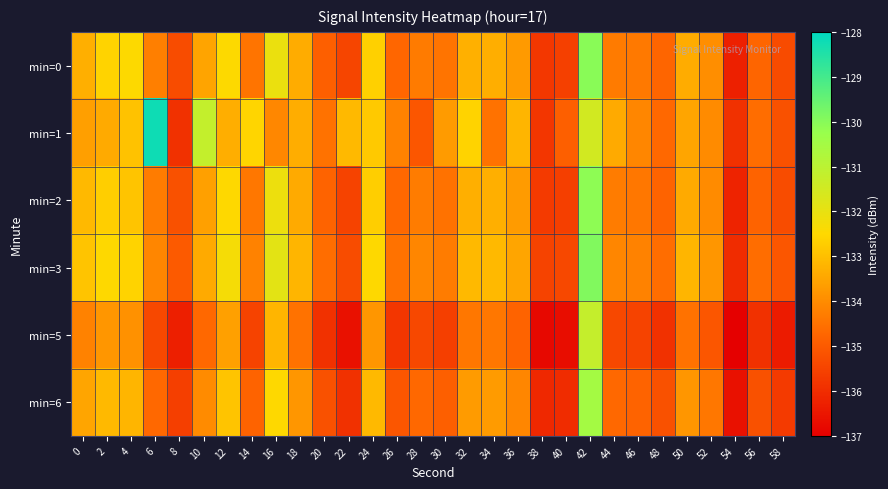

Reading right to left, transcribe all the data shown in this chart.

min=0: 58=-135.3	56=-134.8	54=-136.3	52=-134.0	50=-133.4	48=-134.8	46=-134.4	44=-134.3	42=-130.0	40=-135.6	38=-135.8	36=-133.7	34=-133.3	32=-133.3	30=-134.5	28=-134.3	26=-134.7	24=-132.7	22=-135.5	20=-134.9	18=-133.4	16=-132.1	14=-134.5	12=-132.5	10=-133.5	8=-135.3	6=-134.2	4=-132.5	2=-132.6	0=-133.3
min=1: 58=-135.2	56=-134.6	54=-135.9	52=-134.0	50=-133.5	48=-134.7	46=-134.1	44=-133.4	42=-131.5	40=-134.9	38=-135.8	36=-133.2	34=-134.5	32=-132.6	30=-133.7	28=-135.1	26=-134.2	24=-132.8	22=-133.1	20=-134.5	18=-133.3	16=-134.1	14=-132.6	12=-133.3	10=-131.2	8=-135.9	6=-128.2	4=-132.9	2=-133.4	0=-133.6
min=2: 58=-135.3	56=-134.8	54=-136.2	52=-134.0	50=-133.4	48=-134.8	46=-134.4	44=-134.3	42=-130.1	40=-135.6	38=-135.7	36=-133.7	34=-133.3	32=-133.3	30=-134.5	28=-134.3	26=-134.7	24=-132.7	22=-135.5	20=-134.8	18=-133.4	16=-132.1	14=-134.4	12=-132.5	10=-133.6	8=-135.2	6=-134.3	4=-132.9	2=-132.7	0=-133.1
min=3: 58=-135.1	56=-134.6	54=-136.0	52=-133.8	50=-133.2	48=-134.6	46=-134.2	44=-134.1	42=-129.9	40=-135.4	38=-135.5	36=-133.5	34=-133.1	32=-133.1	30=-134.3	28=-134.1	26=-134.5	24=-132.5	22=-135.3	20=-134.6	18=-133.2	16=-131.9	14=-134.2	12=-132.3	10=-133.4	8=-135.0	6=-134.1	4=-132.6	2=-132.5	0=-132.9
min=5: 58=-136.4	56=-135.9	54=-137.3	52=-135.1	50=-134.5	48=-135.9	46=-135.5	44=-135.4	42=-131.2	40=-136.7	38=-136.8	36=-134.8	34=-134.4	32=-134.4	30=-135.6	28=-135.4	26=-135.8	24=-133.8	22=-136.6	20=-135.9	18=-134.5	16=-133.2	14=-135.5	12=-133.6	10=-134.7	8=-136.3	6=-135.4	4=-133.9	2=-133.8	0=-134.2
min=6: 58=-135.7	56=-135.2	54=-136.6	52=-134.4	50=-133.8	48=-135.2	46=-134.8	44=-134.7	42=-130.5	40=-136.0	38=-136.1	36=-134.1	34=-133.7	32=-133.7	30=-134.9	28=-134.7	26=-135.1	24=-133.1	22=-135.9	20=-135.2	18=-133.8	16=-132.5	14=-134.8	12=-132.9	10=-134.0	8=-135.6	6=-134.7	4=-133.2	2=-133.1	0=-133.5